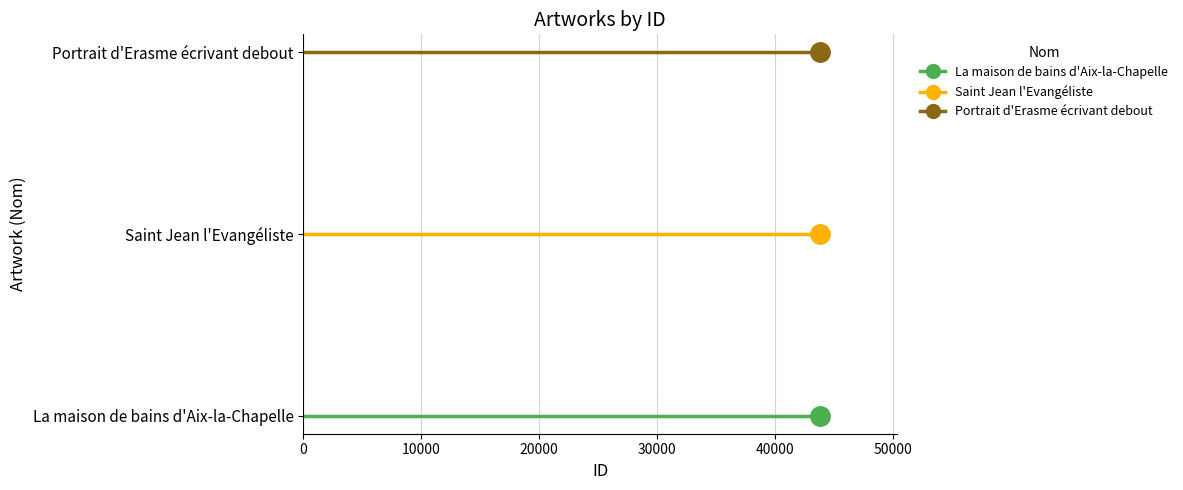

Rank the series by their maximum value, from highest to lowest.

Portrait d'Erasme écrivant debout, Saint Jean l'Evangéliste, La maison de bains d'Aix-la-Chapelle